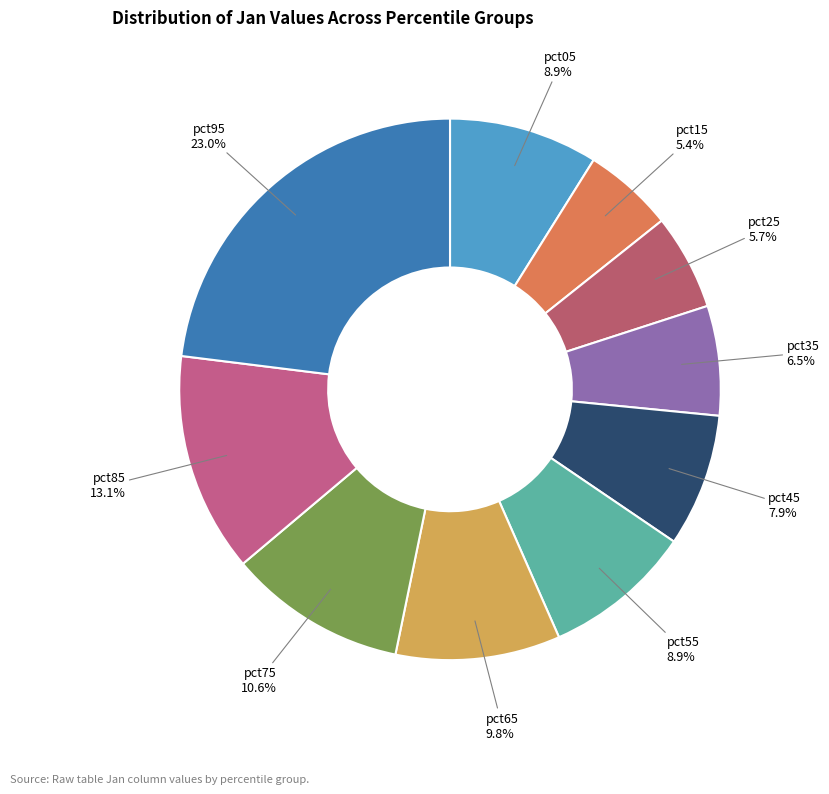

Is pct65 the majority of the pie?

No